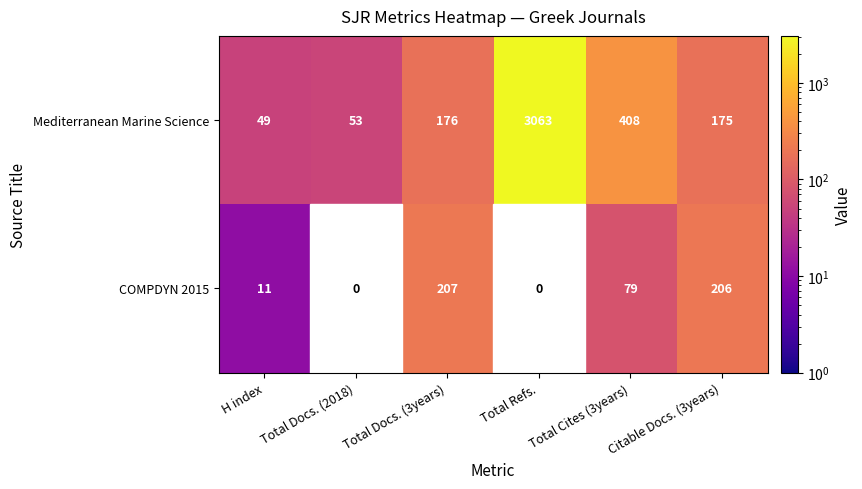

At which category is the sum across all series the highest?

Total Cites (3years)